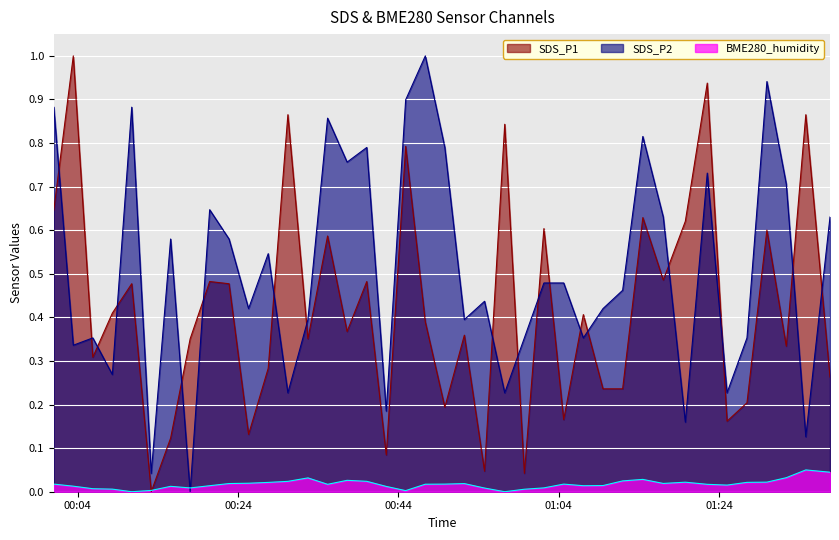

Which series has the largest total across all categories?

SDS_P2